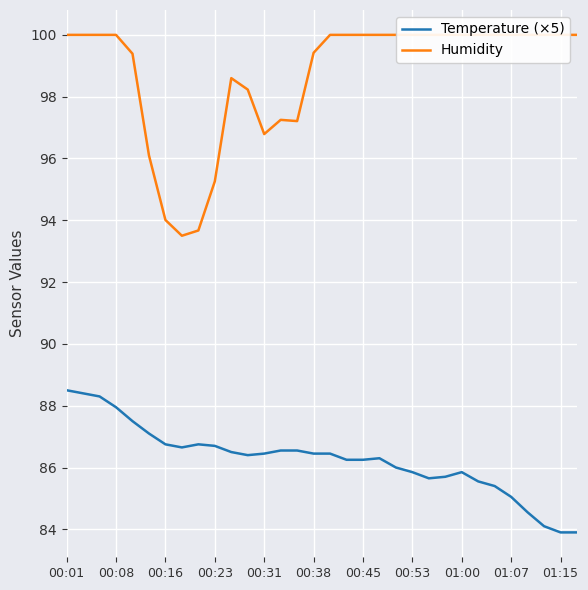

True or false: Temperature (×5) and Humidity cross at least once.

False